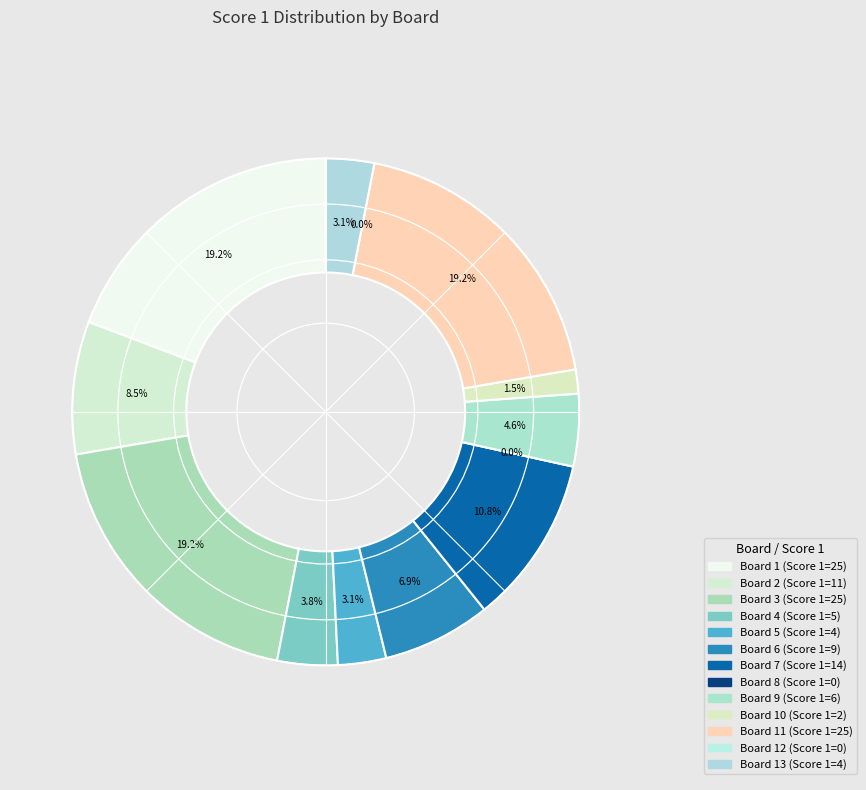

What is the change in value from Board 6 (9) to Board 11 (25)?

+16